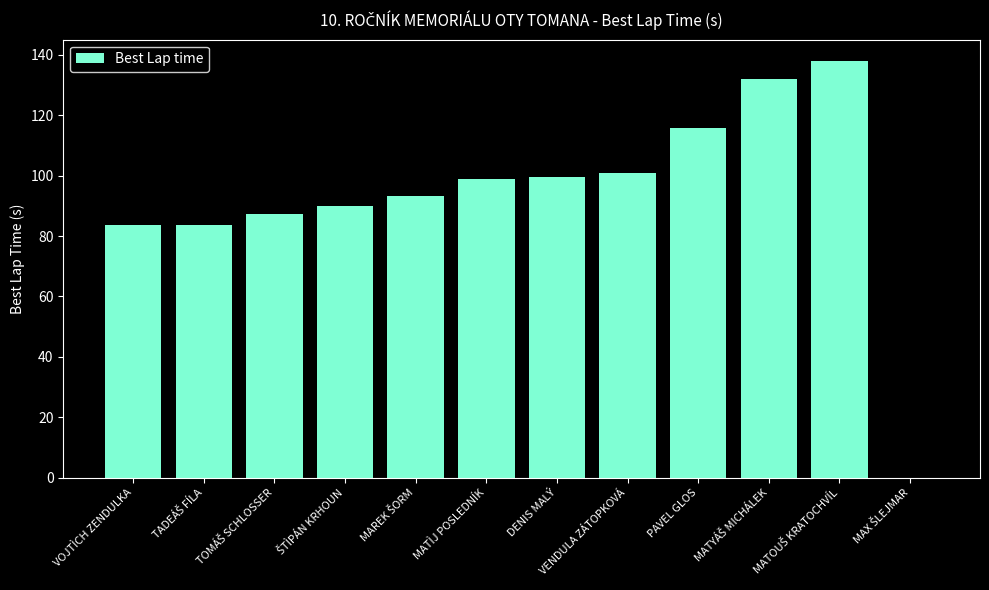

The value at DENIS MALÝ is 99.5. True or false?

True